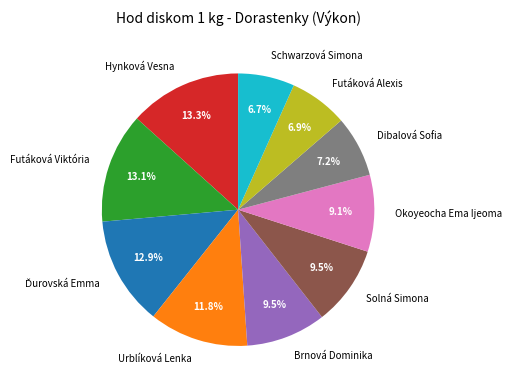

Is the sum of Hynková Vesna and Dibalová Sofia greater than half?

No